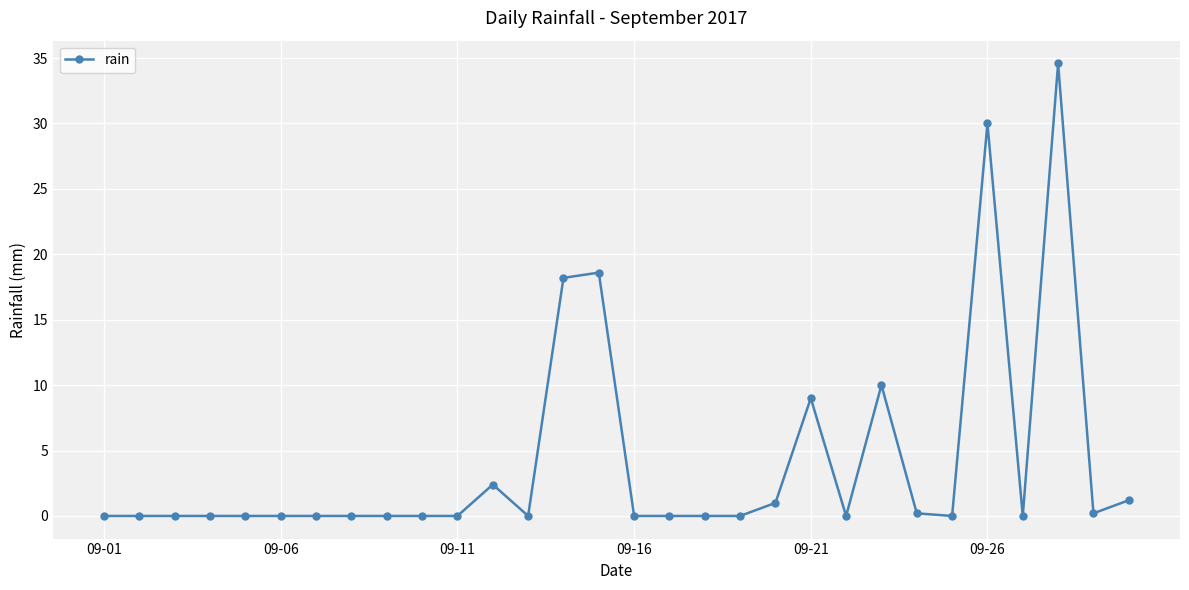

What is the average value?

4.2